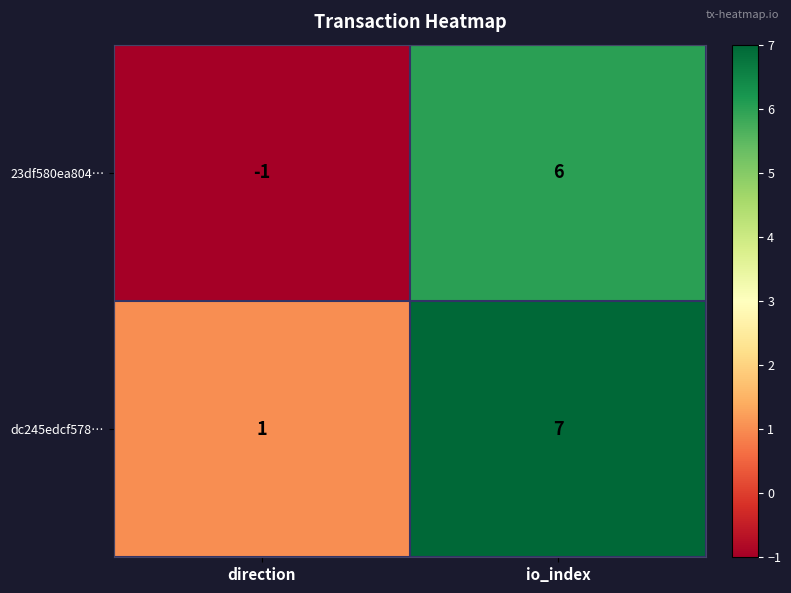

At which category is the sum across all series the highest?

io_index